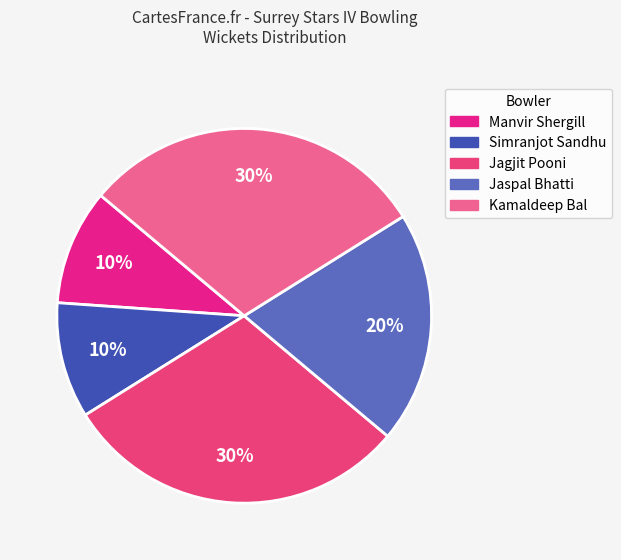

How many slices are in this pie chart?

5